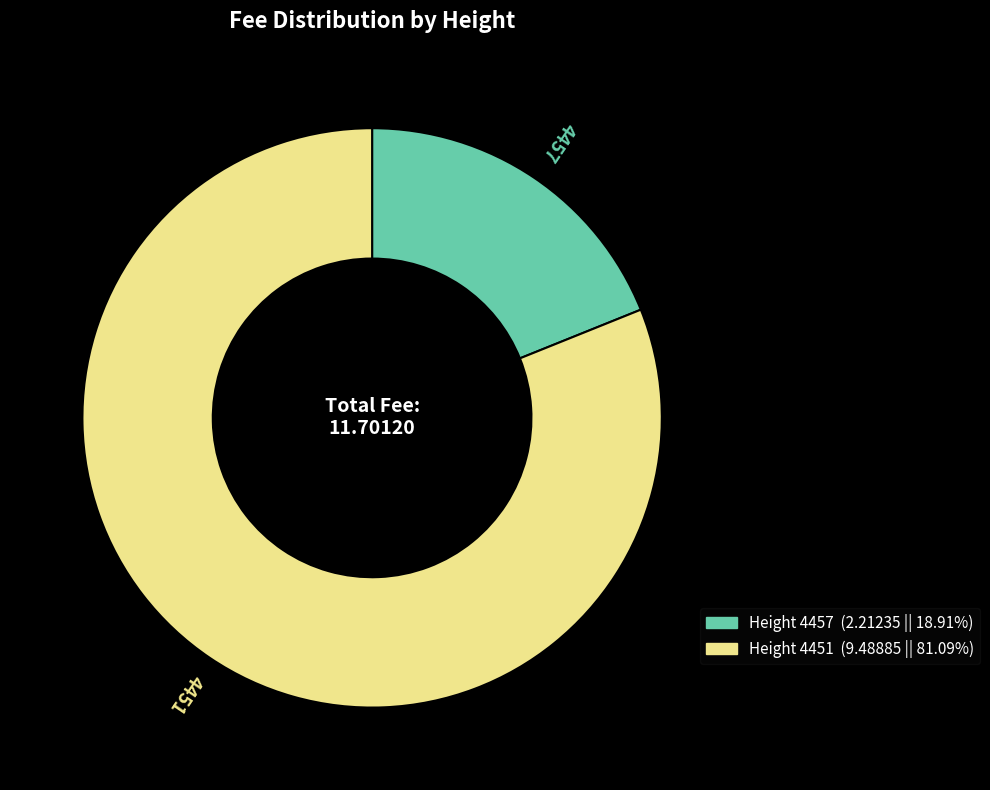

Does any single category account for the majority?

Yes